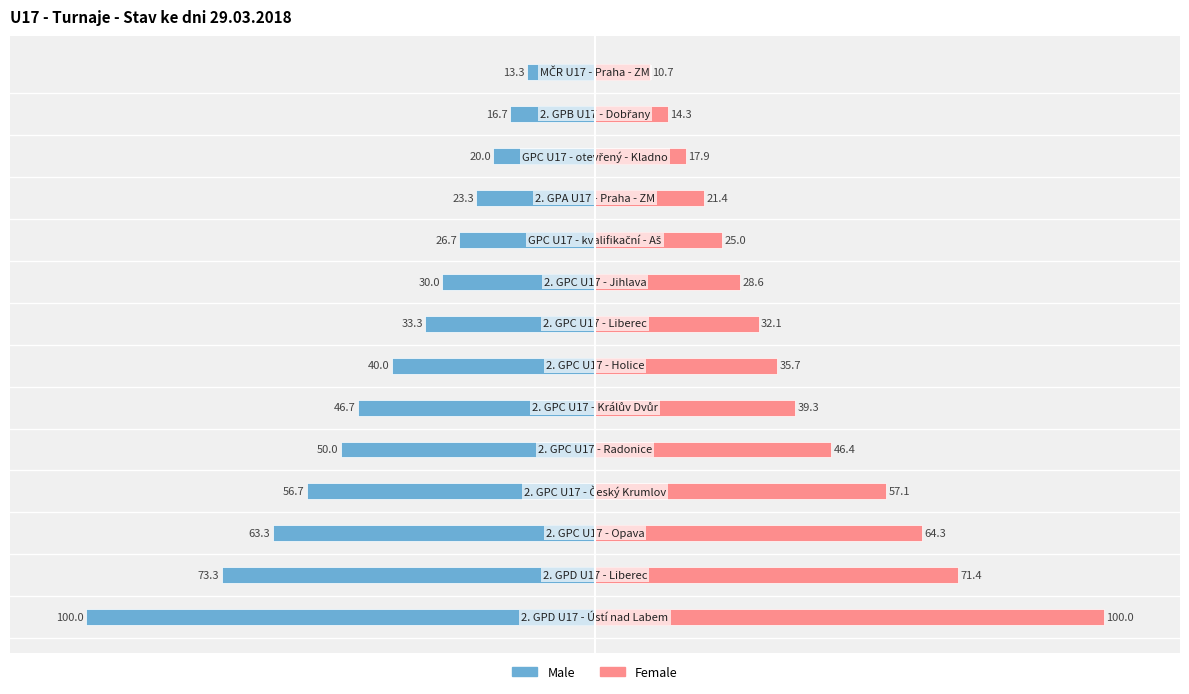

What is the difference between the maximum and minimum values in the Male series?

86.7